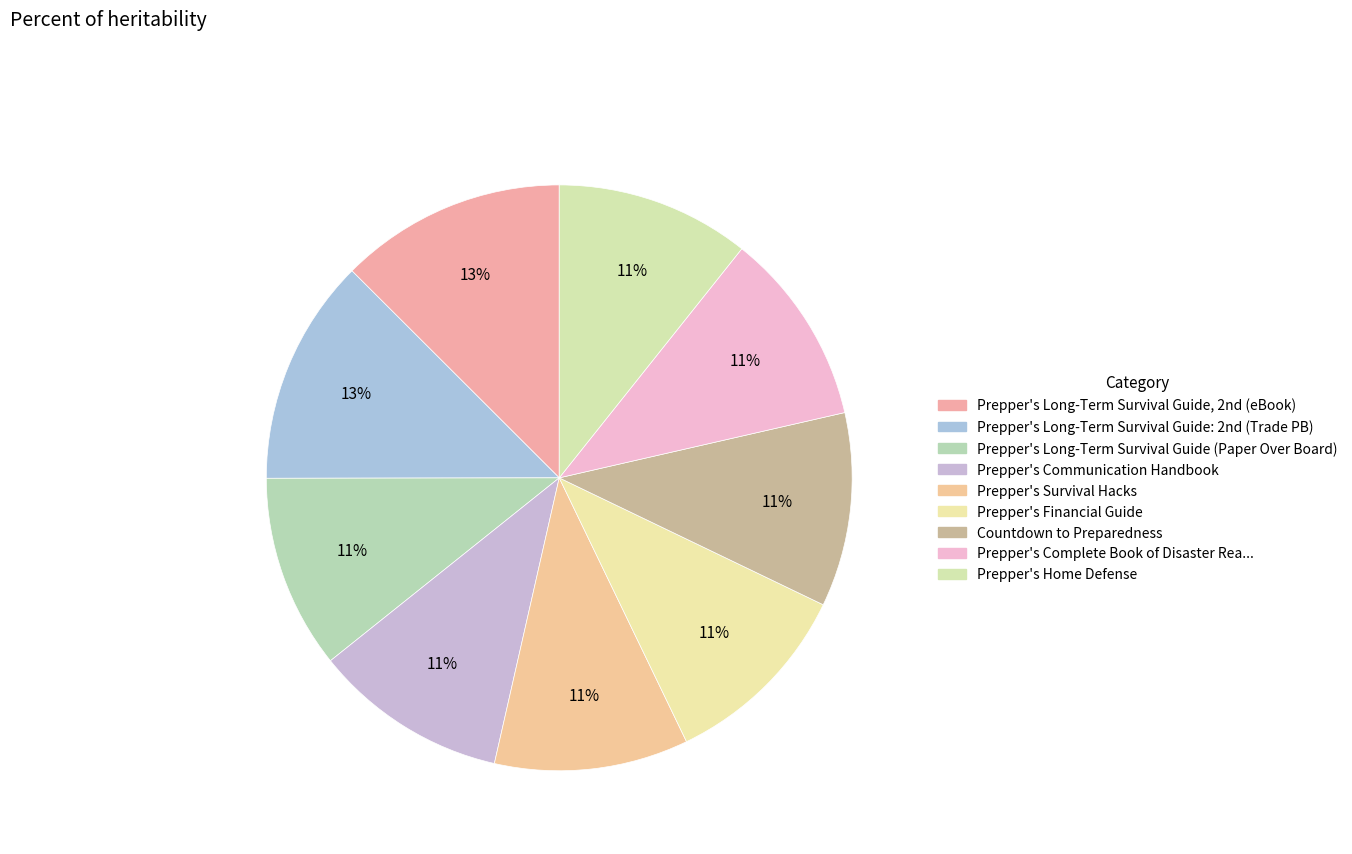

How many slices are in this pie chart?

9